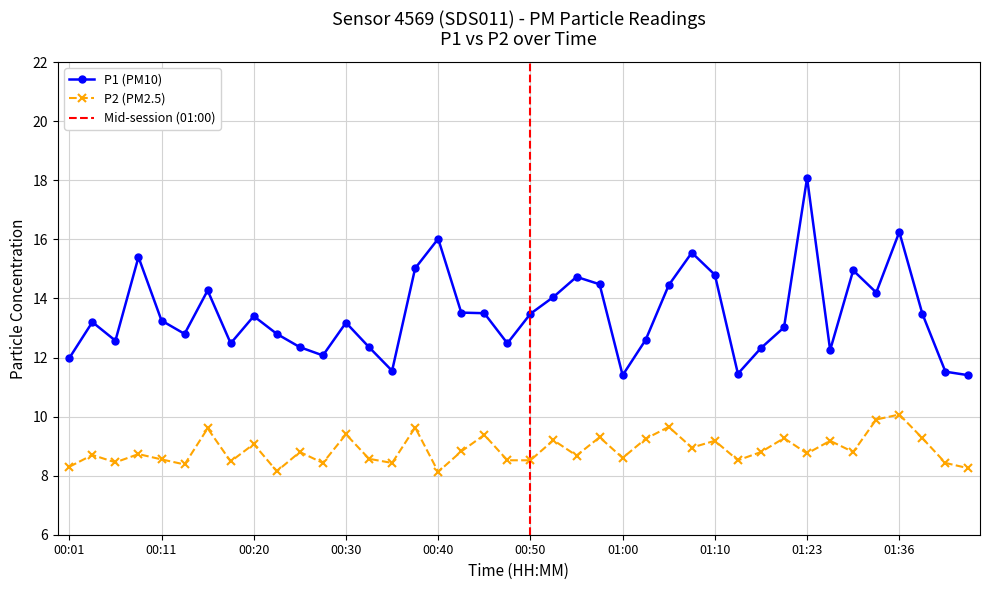

Between 01:05 and 01:33, which series saw the biggest shift?

P1